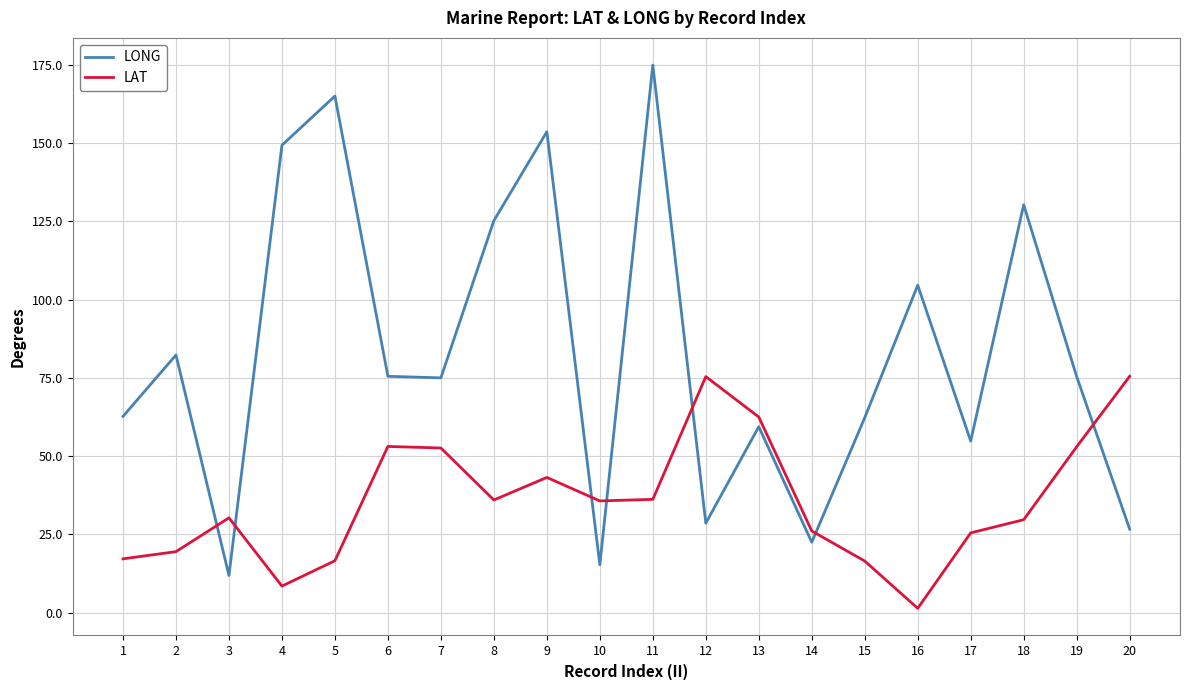

What are all the series names shown in the legend?

LONG, LAT